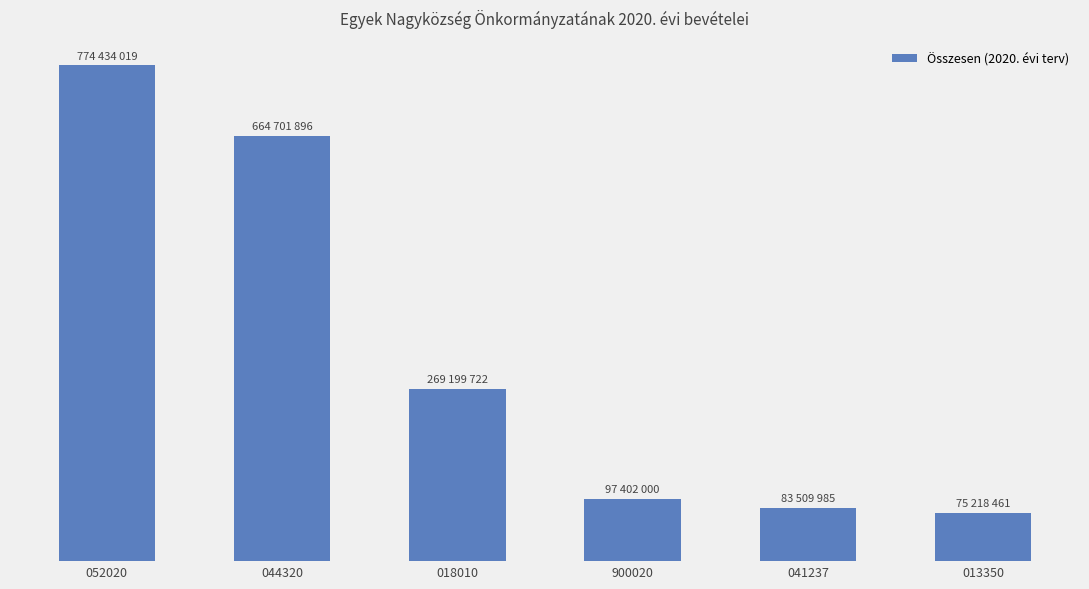

Does the chart contain stacked bars?

No